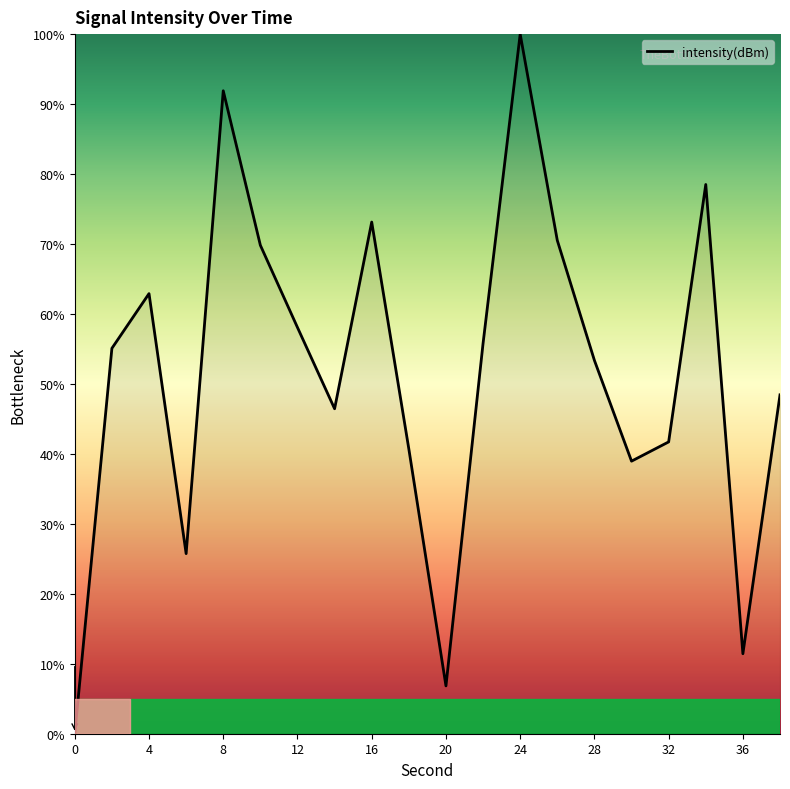

What is the difference between the maximum and minimum values?

100.0